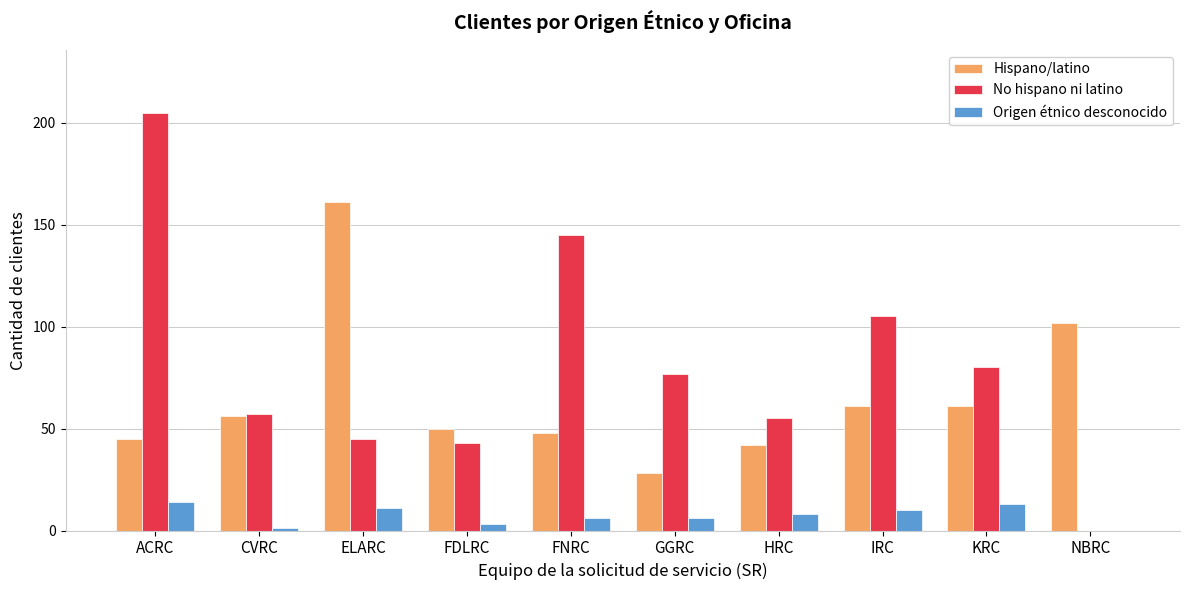

Is it true that Hispano/latino equals 161 at ELARC?

True